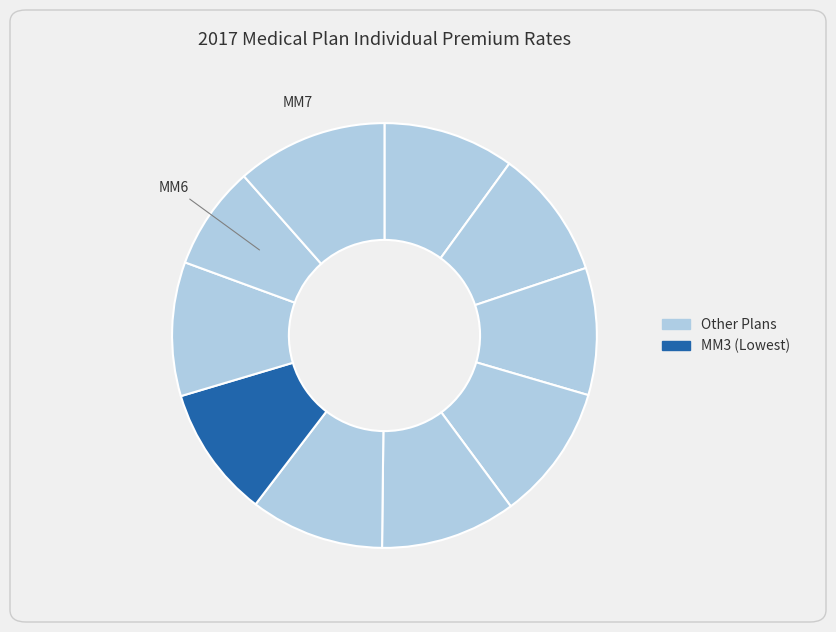

Rank the categories by value from lowest to highest.

MM6, PPO3, PPO2, PPO1, MM3, MM2, MM5, MM1, PPOT, MM7